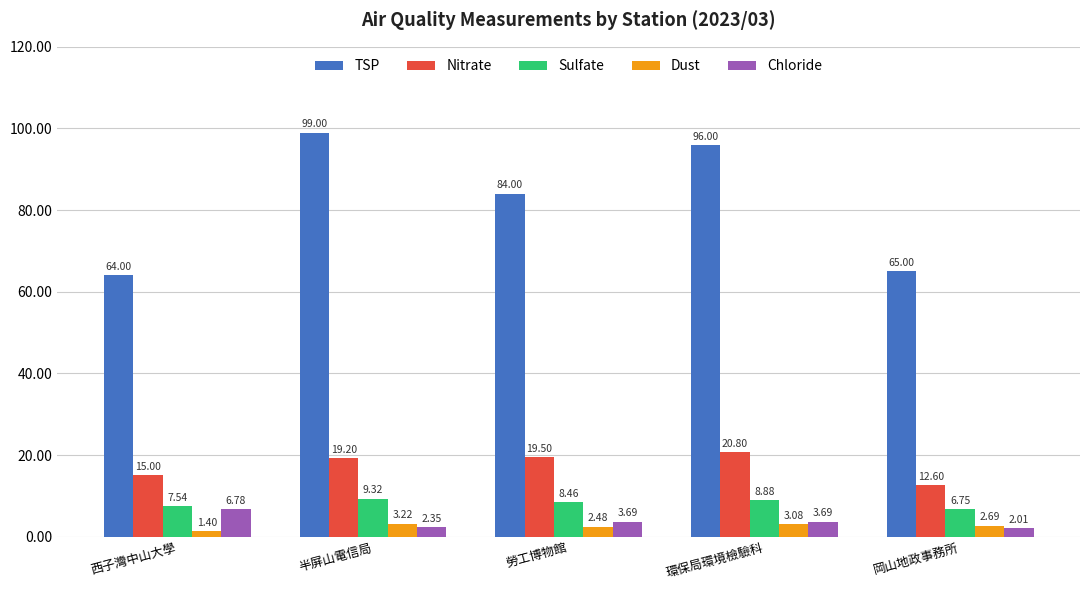

What is the difference between the maximum and minimum values in the TSP series?

35.0